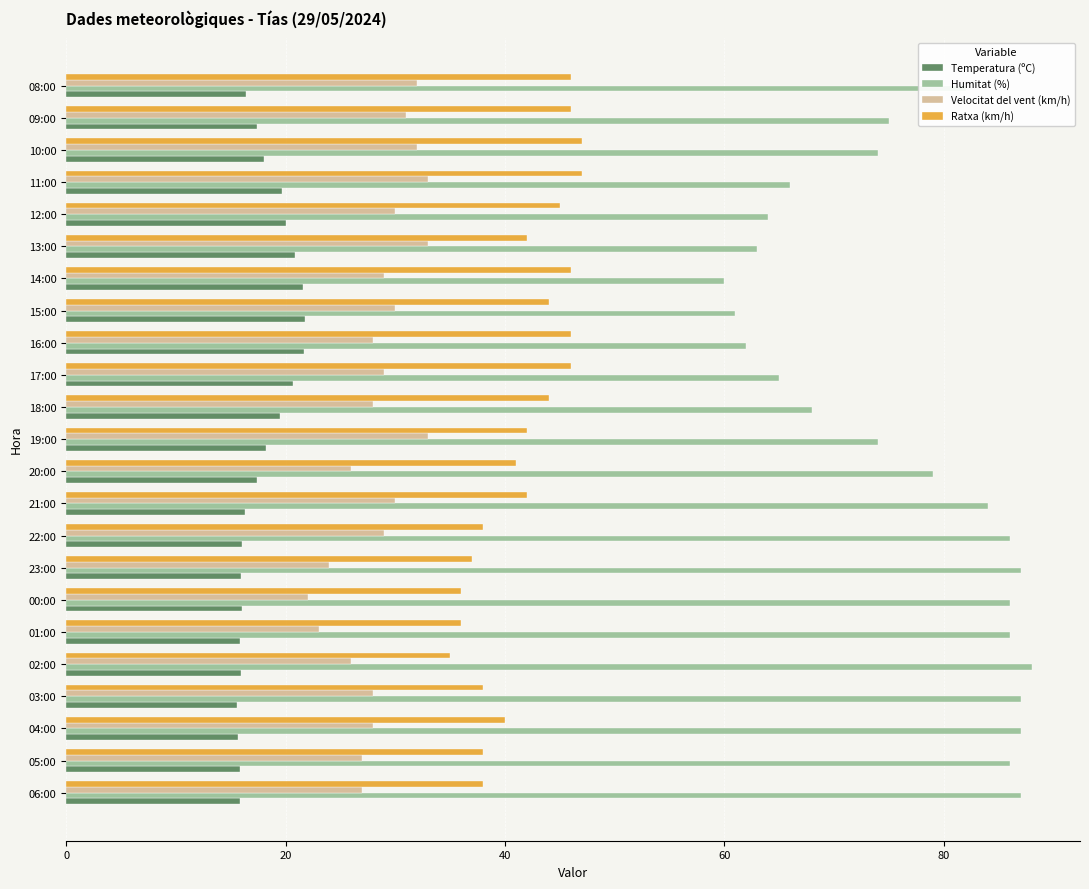

What is the highest value of the Humitat (%) series?

88.0